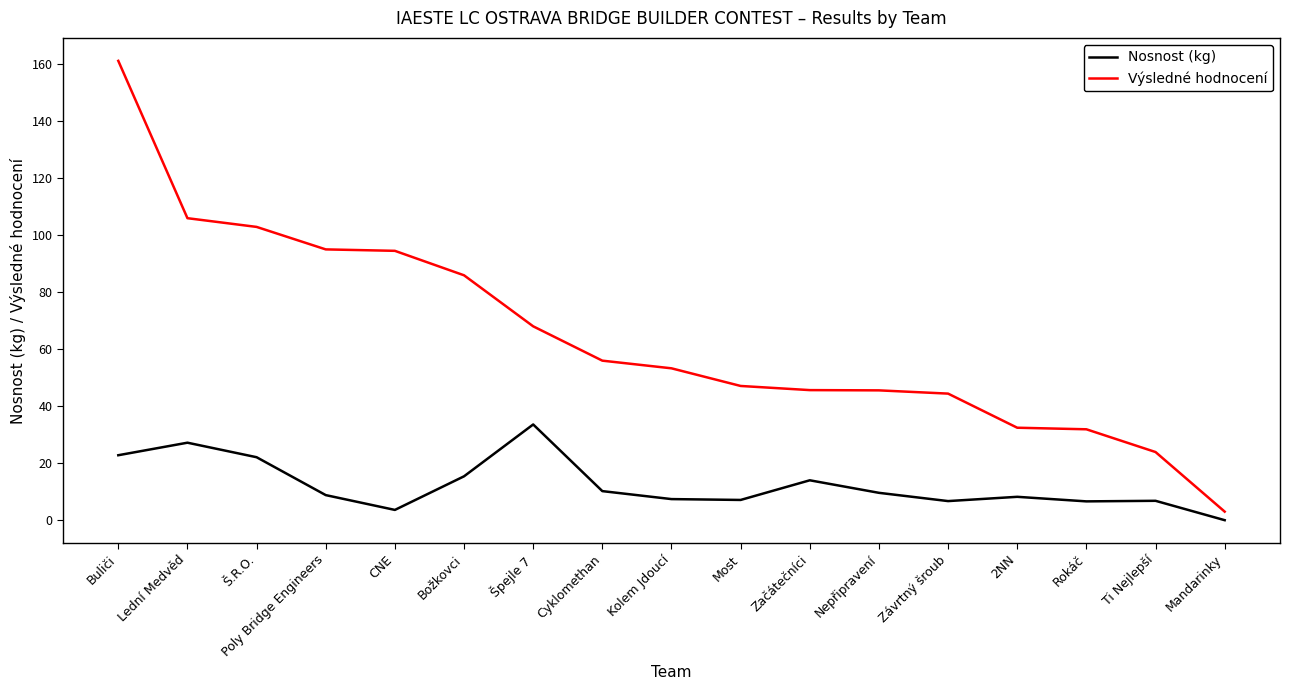

Does the chart display data point markers on the line(s)?

No